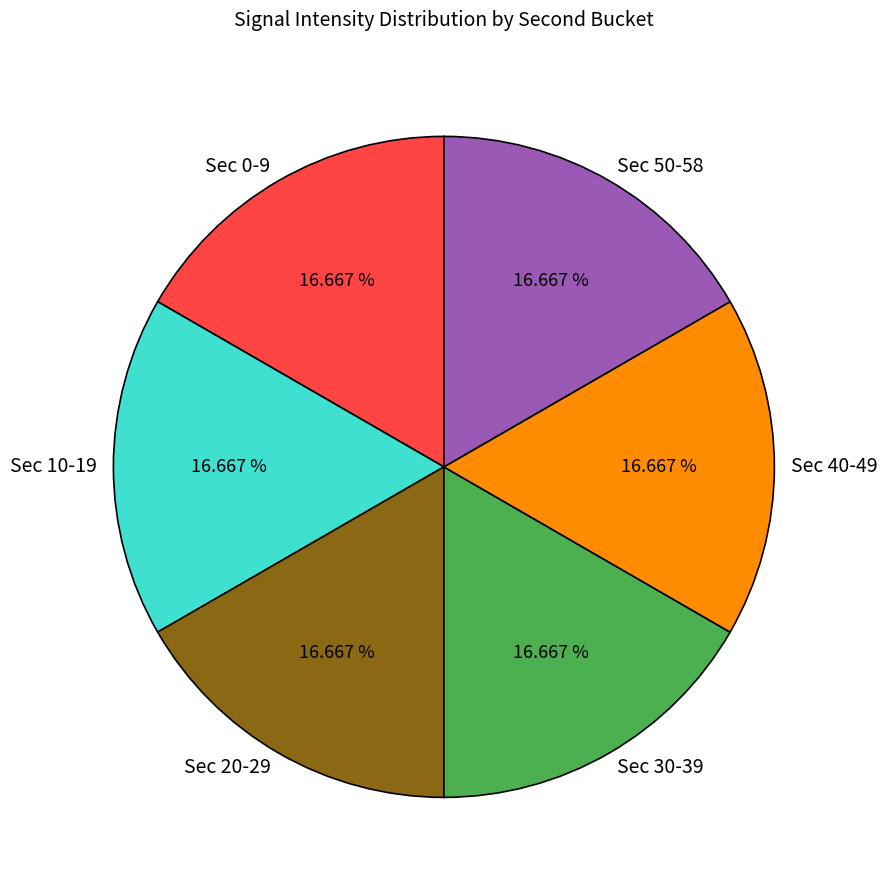

Do Sec 20-29 and Sec 50-58 together represent more than half of the pie?

No